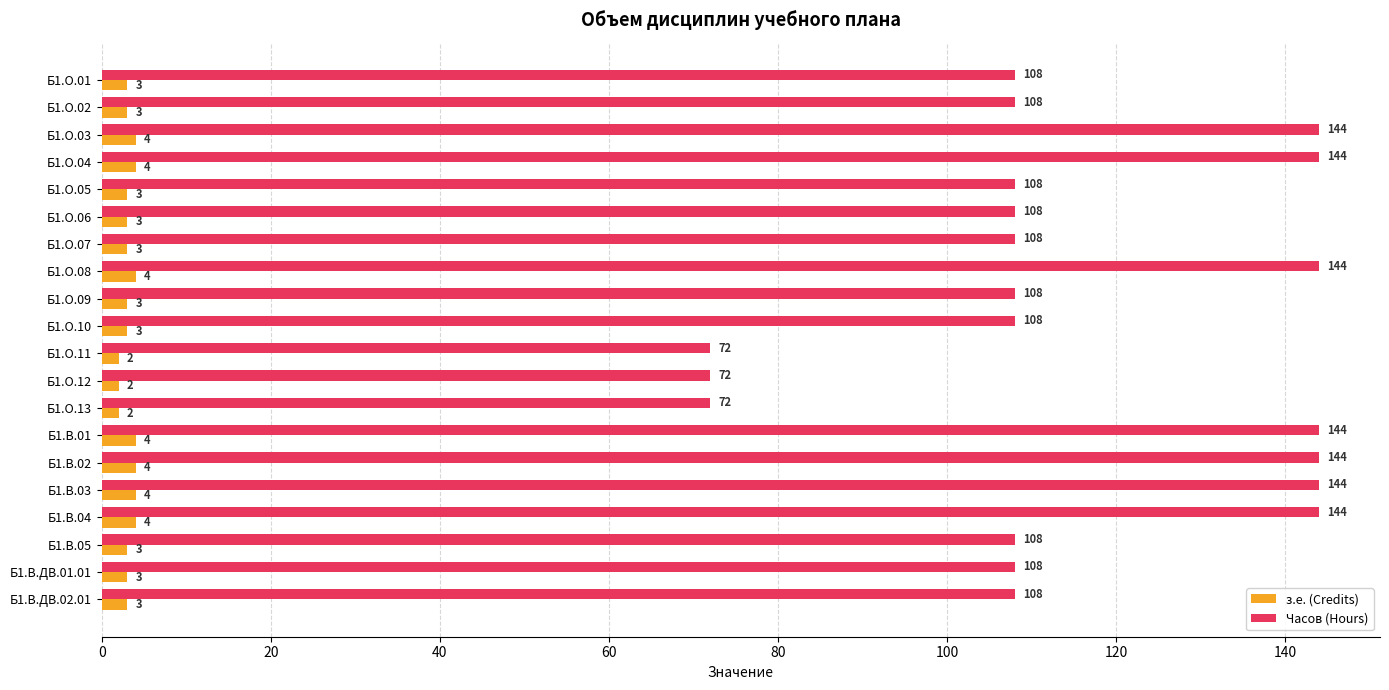

What value does the Часов (Hours) series have at Б1.В.ДВ.01.01?

108